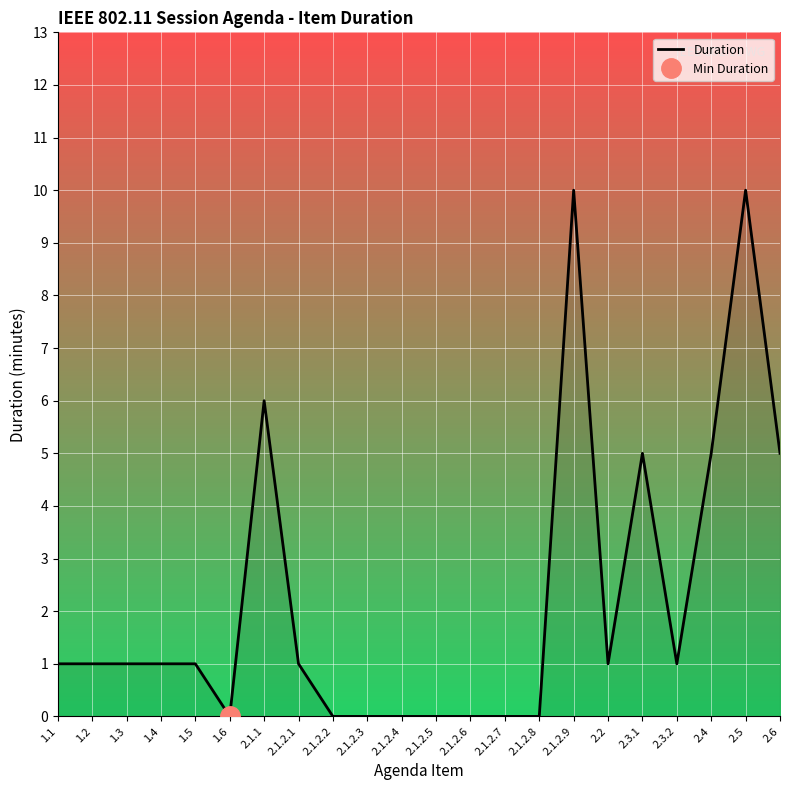

At which label is the value closest to 5?

2.3.1